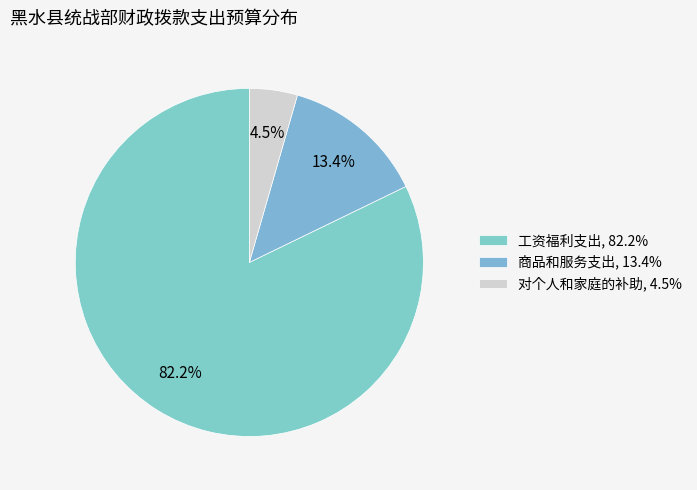

What is the change in value from 工资福利支出 to 商品和服务支出?

-2615823.0